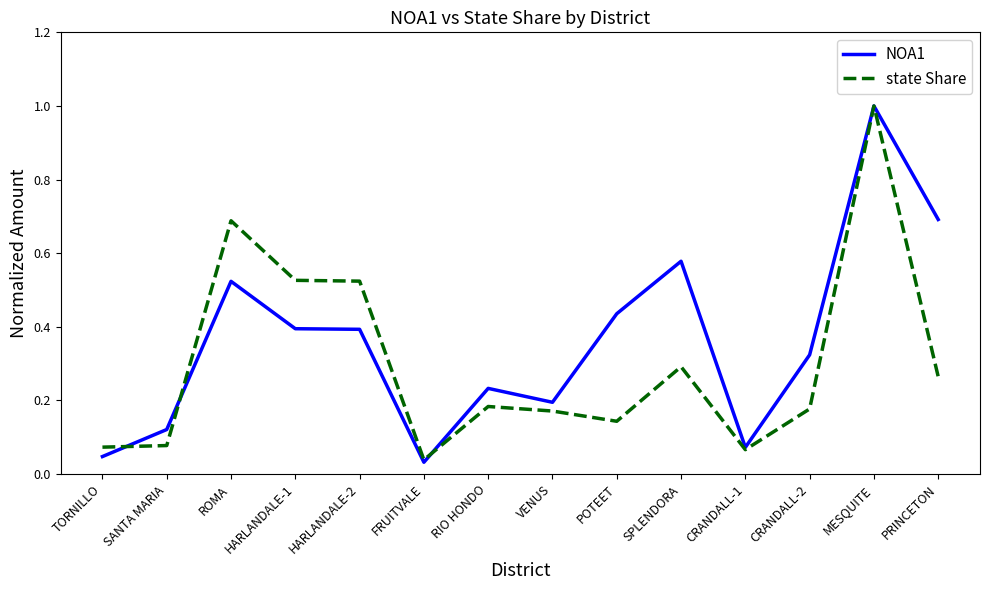

In state Share, how many points are lower than both neighbors (excluding endpoints)?

3